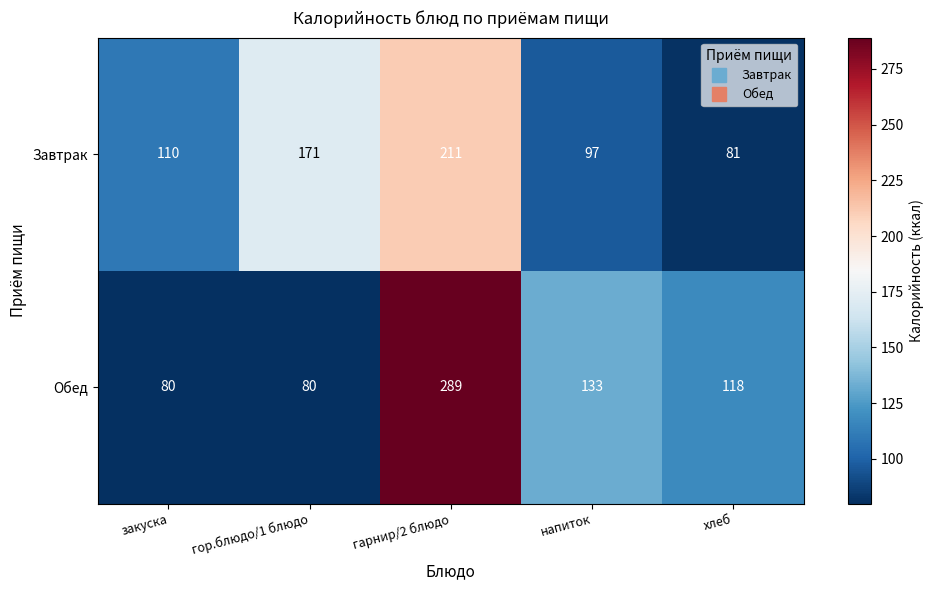

At which label does Обед first exceed 118?

гарнир/2 блюдо